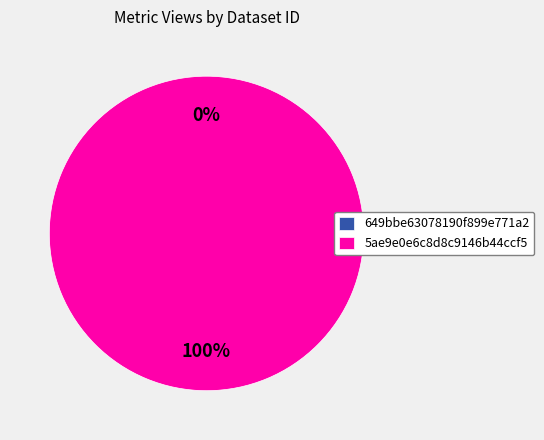

To the nearest percent, what percentage of the pie is 5ae9e0e6c8d8c9146b44ccf5?

100%